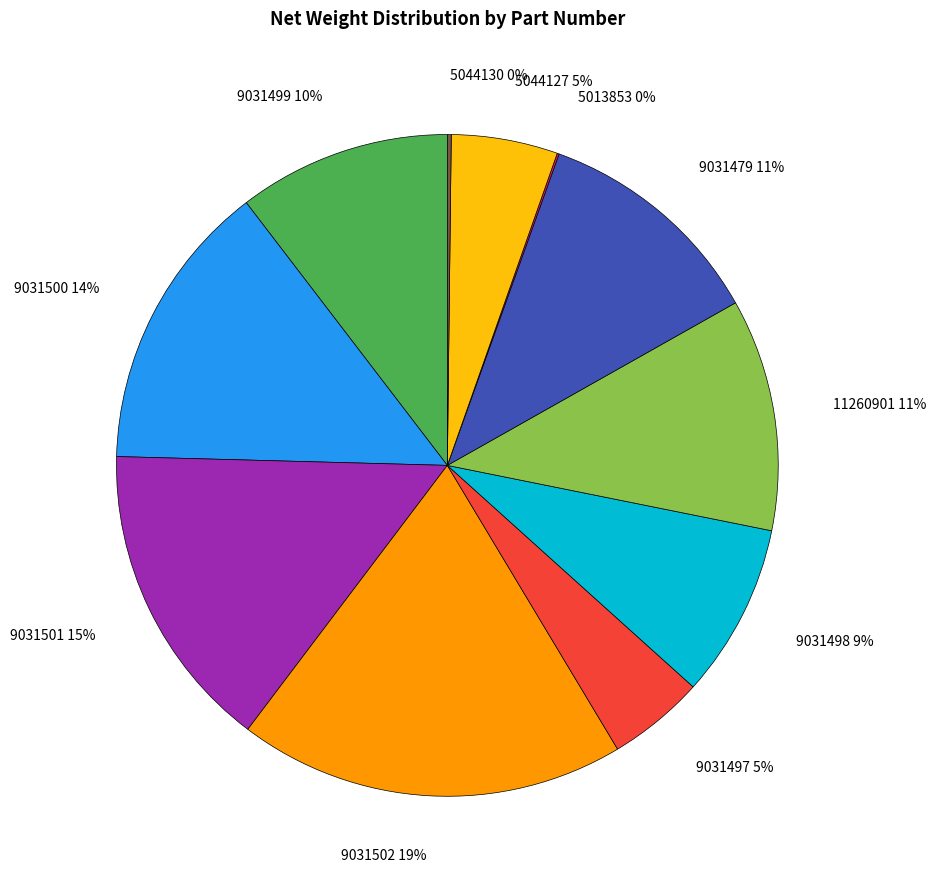

Combined, do 5044127 and 9031502 account for over 50%?

No